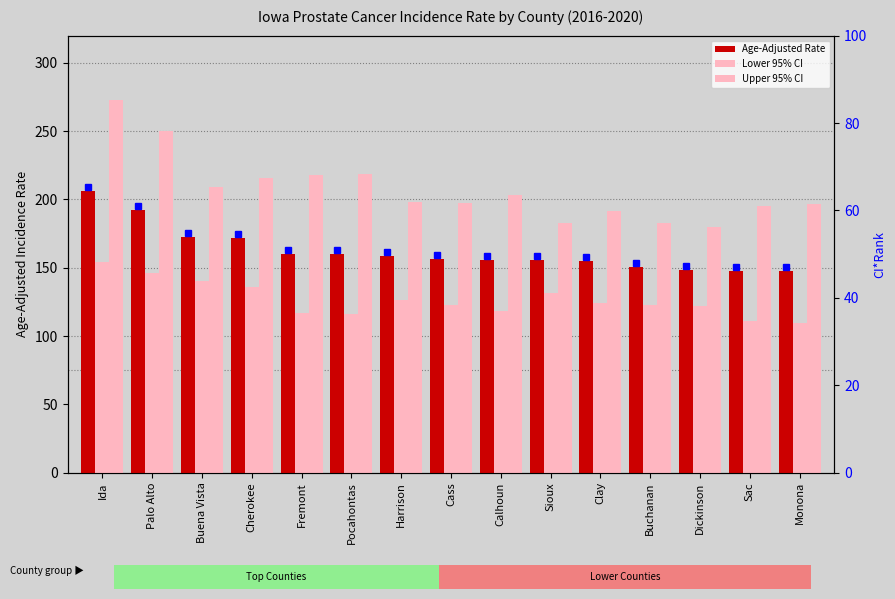

Rank the series by their maximum value, from lowest to highest.

Lower 95% CI, Age-Adjusted Rate, Upper 95% CI